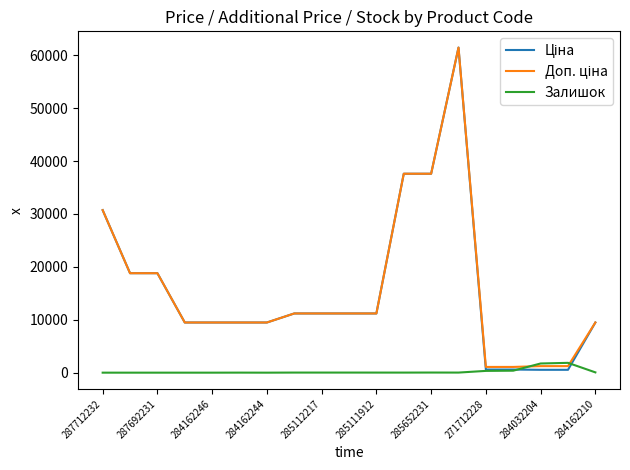

What is the maximum value shown in the chart?

61434.3